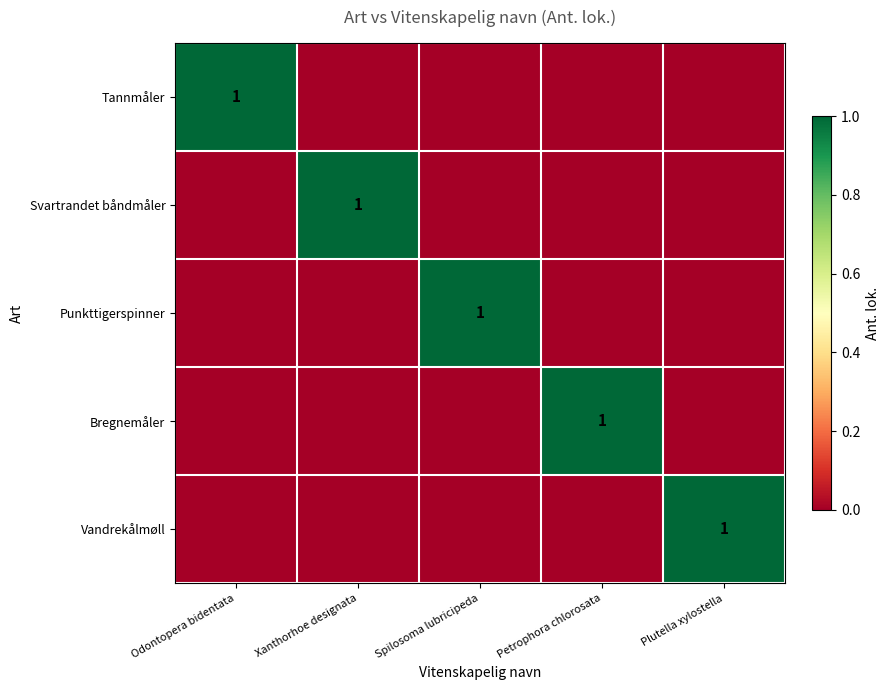

True or false: Tannmåler has a value of 1 at Odontopera bidentata.

True